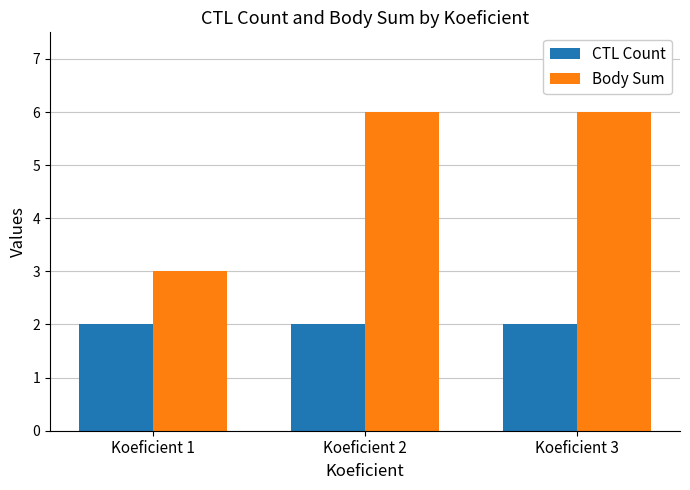

Reading left to right, list all the values displayed in this chart.

CTL Count: 2	2	2
Body Sum: 3	6	6